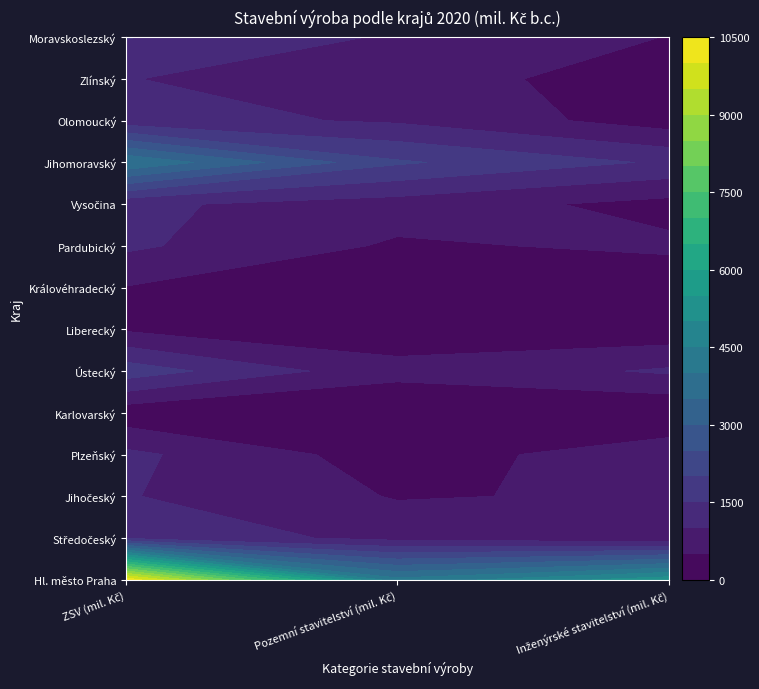

Which series has the widest spread of values?

Hl. město Praha